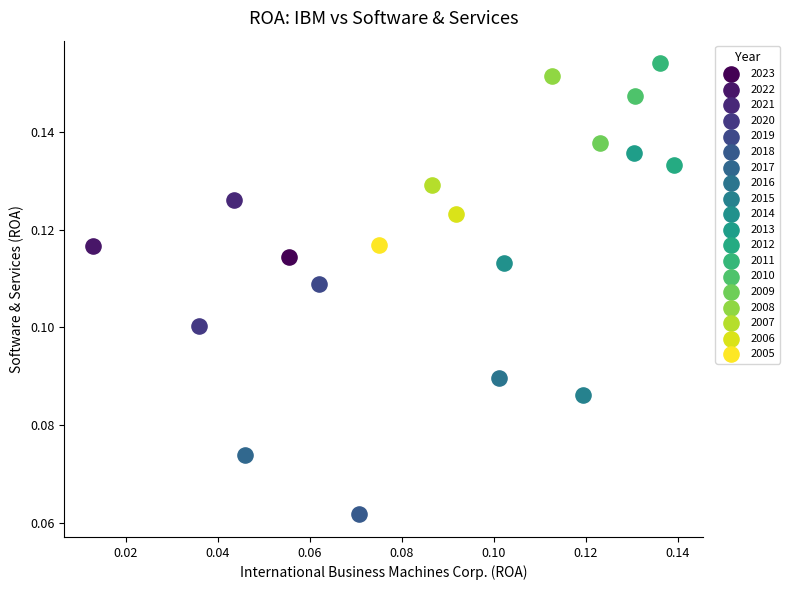

What are all the series names shown in the legend?

2023, 2022, 2021, 2020, 2019, 2018, 2017, 2016, 2015, 2014, 2013, 2012, 2011, 2010, 2009, 2008, 2007, 2006, 2005